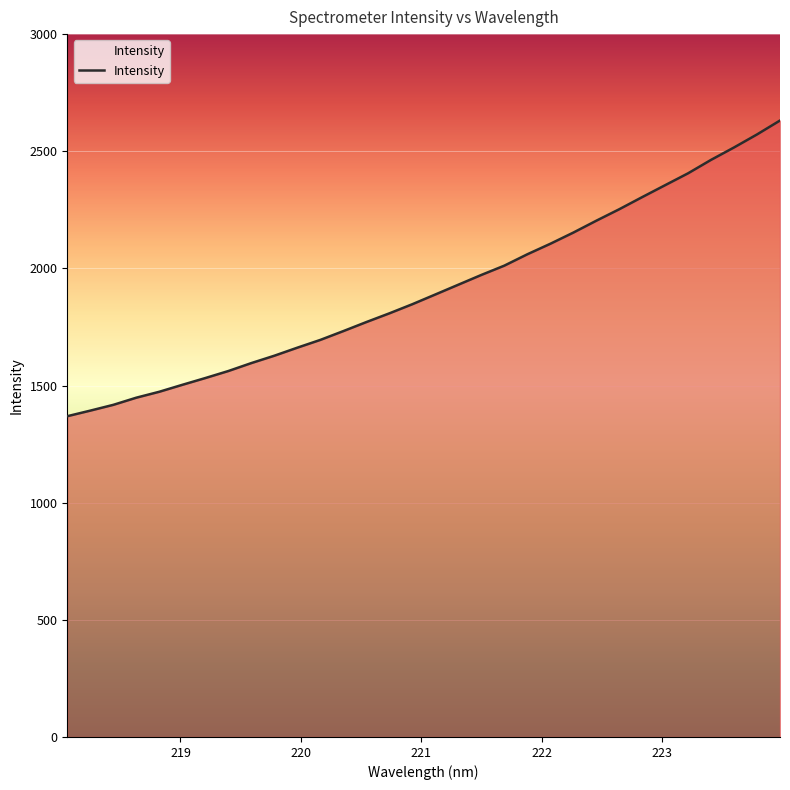

What is the smallest value displayed?

1369.1